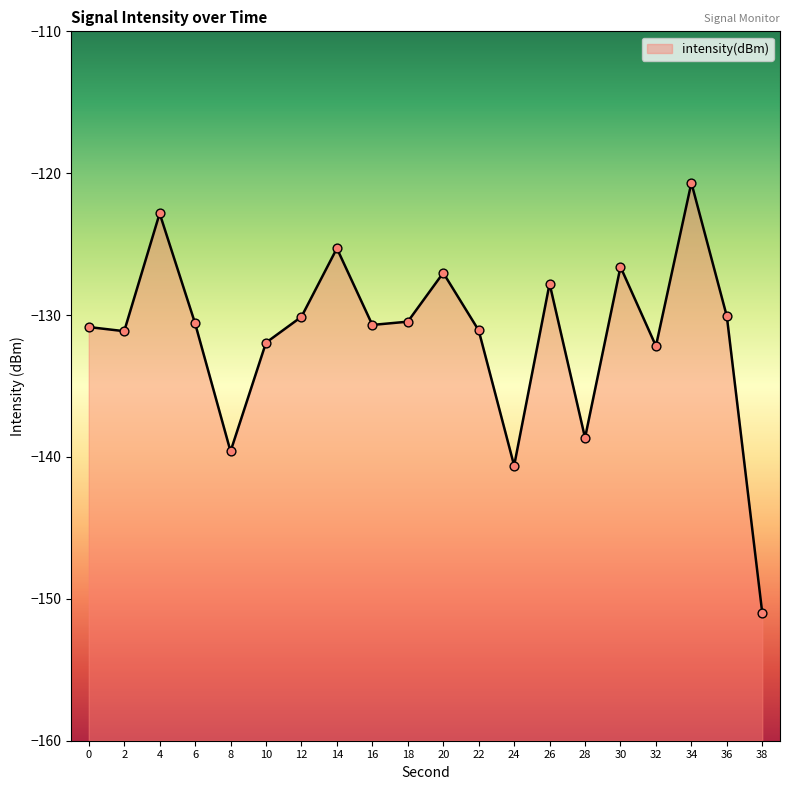

What is the change in value from 12 to 16?

-0.6